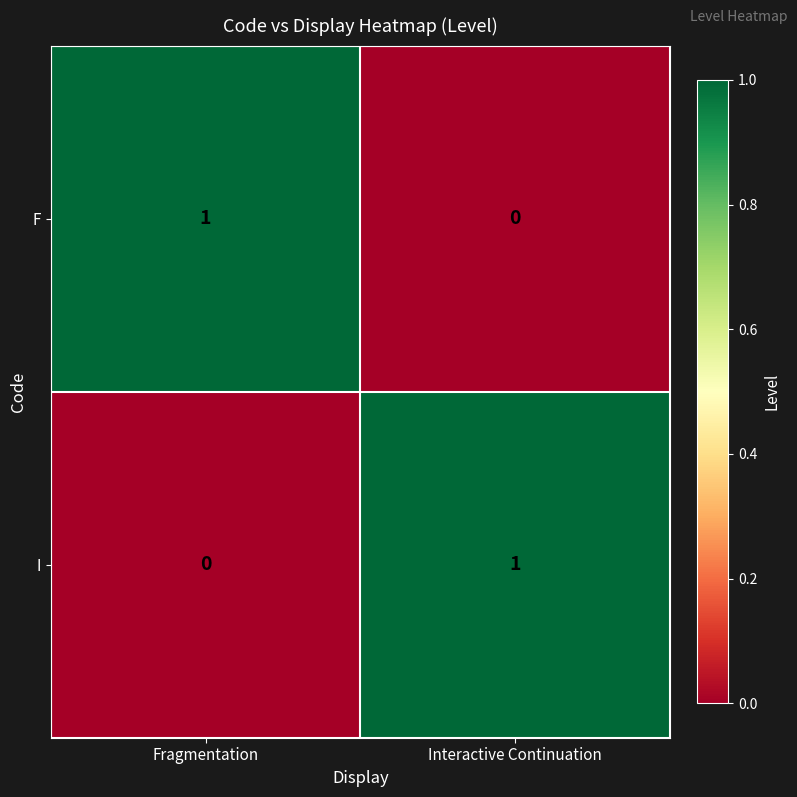

Where is I nearest to the value 0?

Fragmentation